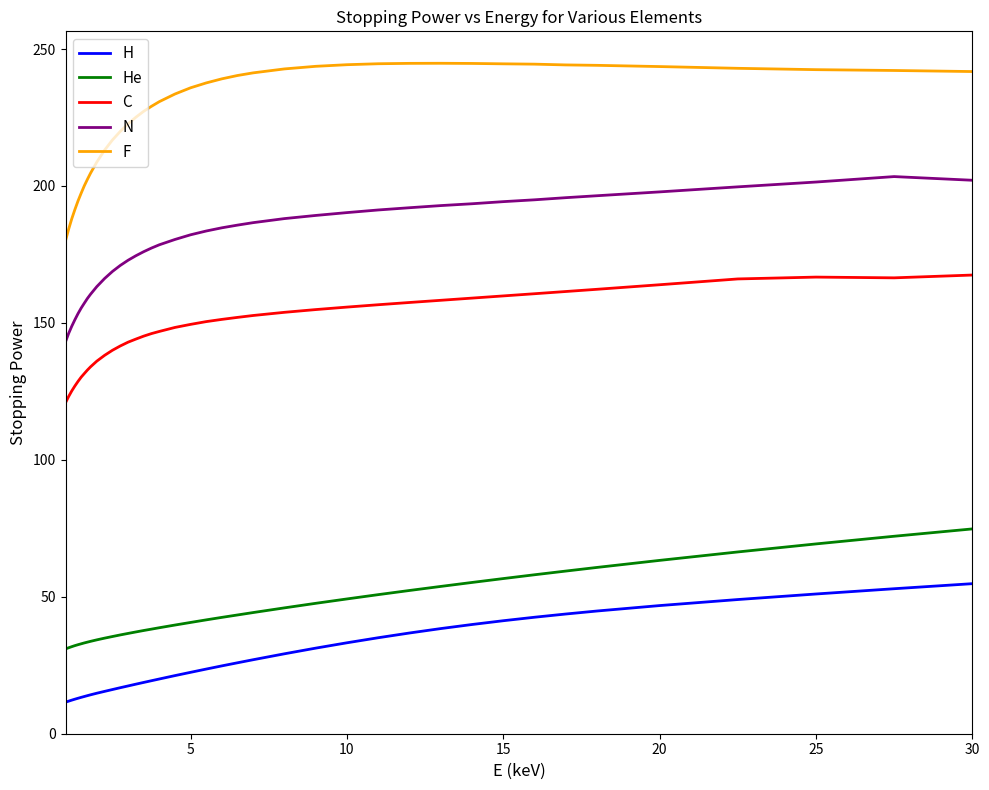

Which series has the largest total across all categories?

F